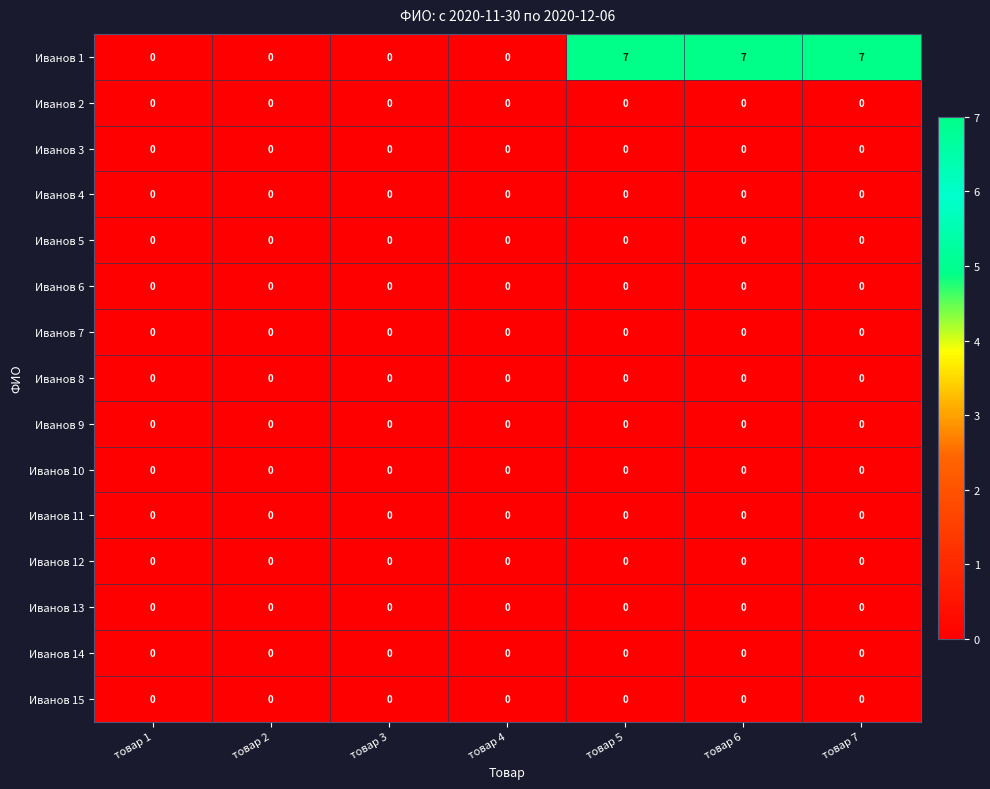

Which series has the largest range (max minus min)?

Иванов 1